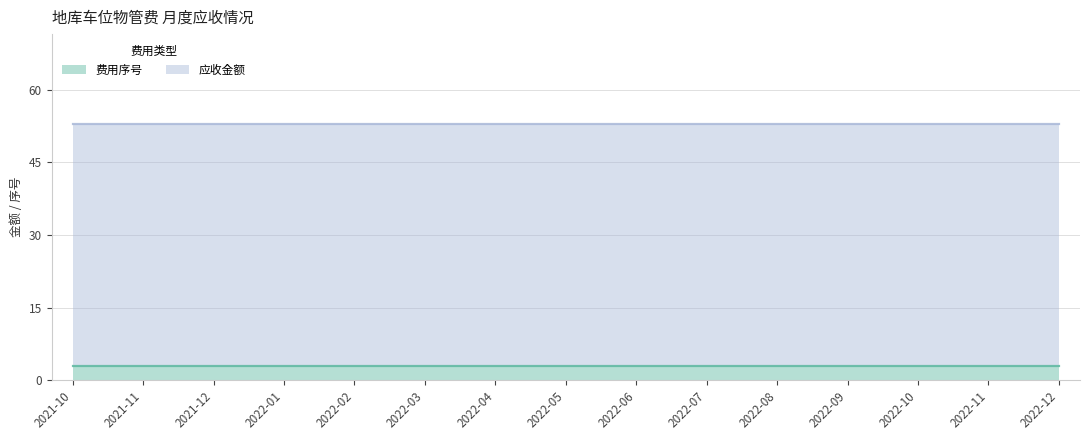

True or false: 费用序号 has a value of 3 at 2021-11.

True